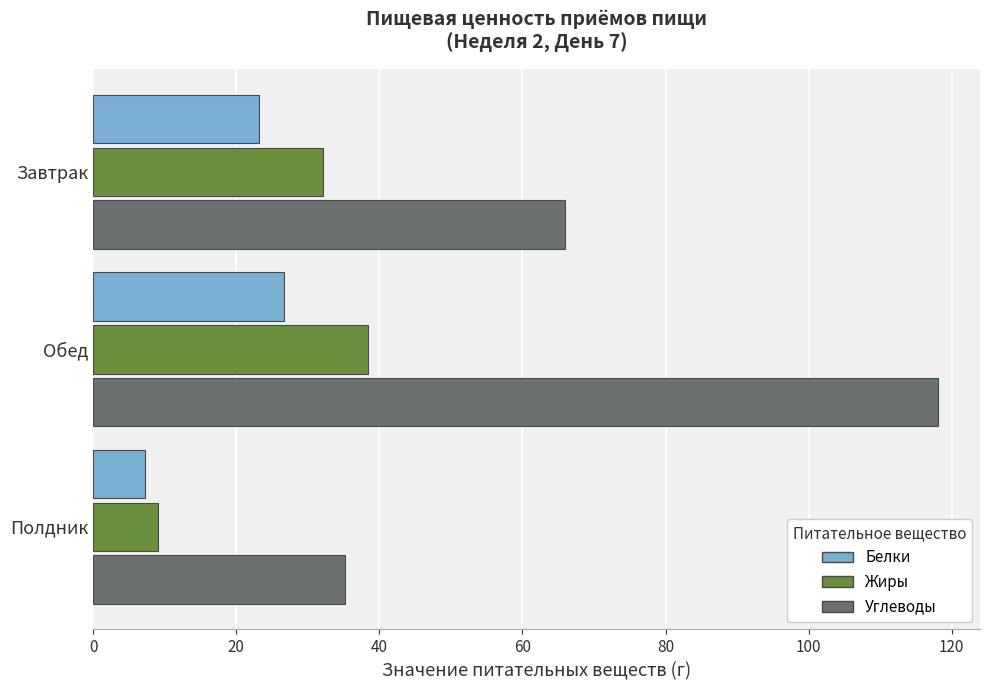

Rank the categories by Жиры value from lowest to highest.

Полдник, Завтрак, Обед